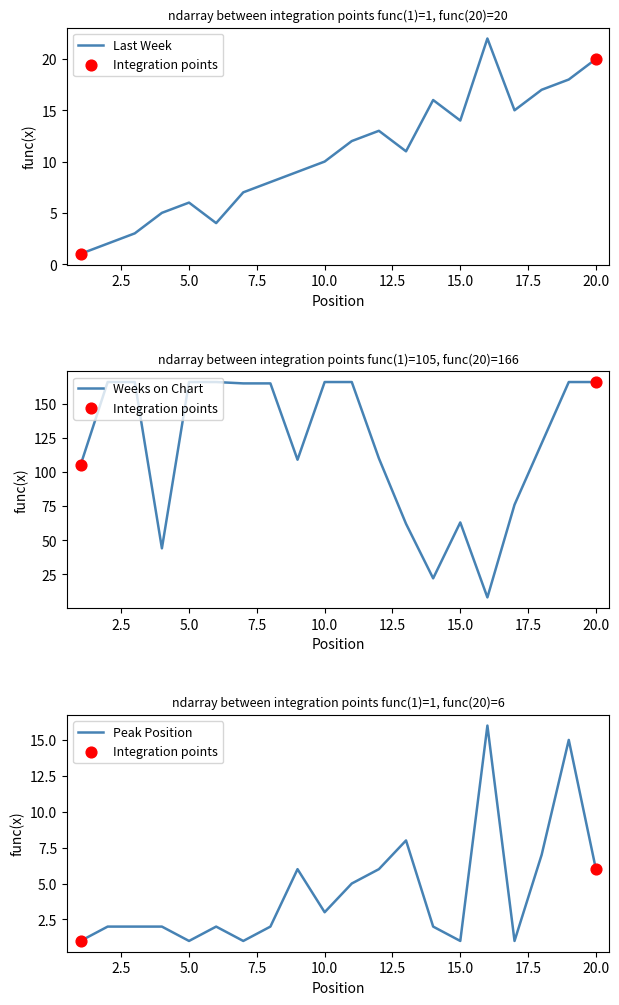

At which category is the sum across all series the highest?

19